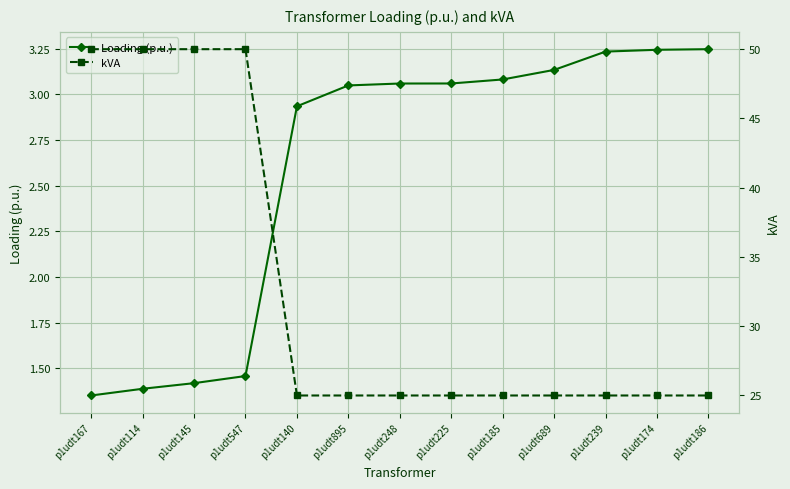

Rank the categories by kVA value from lowest to highest.

p1udt140, p1udt895, p1udt248, p1udt225, p1udt185, p1udt689, p1udt239, p1udt174, p1udt186, p1udt167, p1udt114, p1udt145, p1udt547